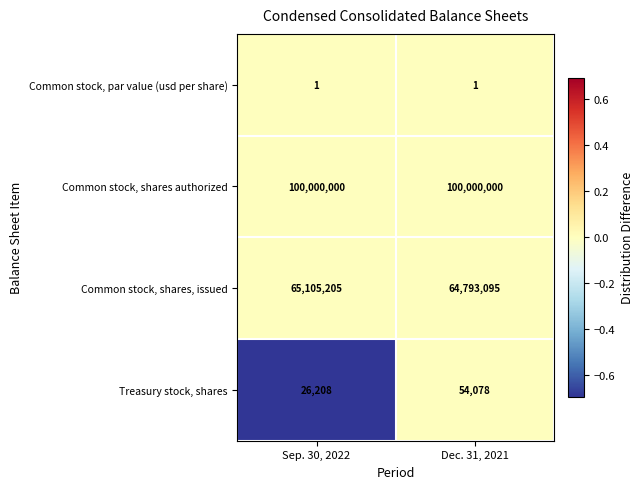

What is the total value across all series at Sep. 30, 2022?

165131414